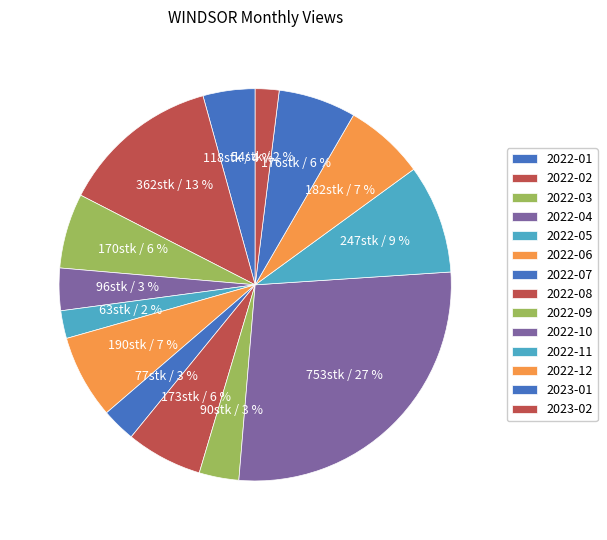

Does 2022-10 represent more than half of the total?

No